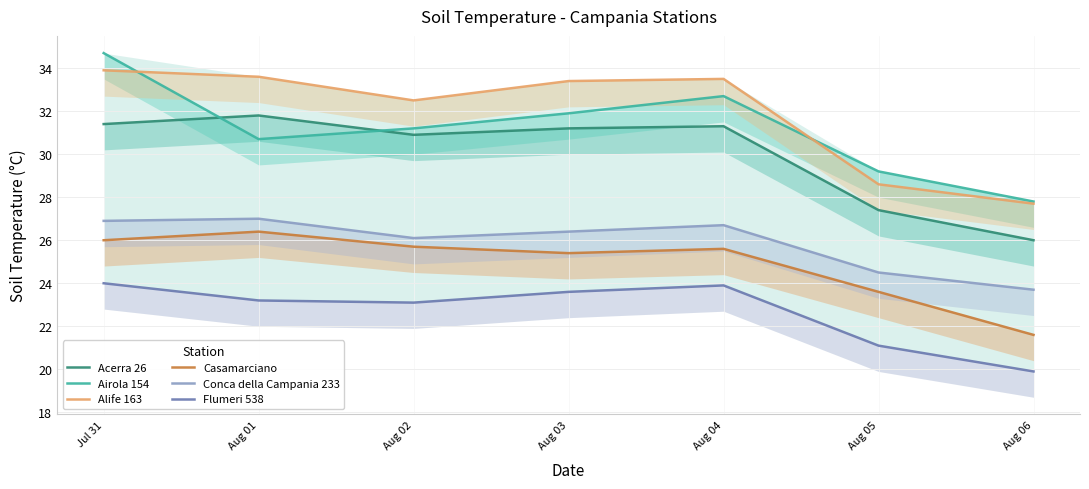

Which has a higher value, Aug 05 or Aug 04?

Aug 04